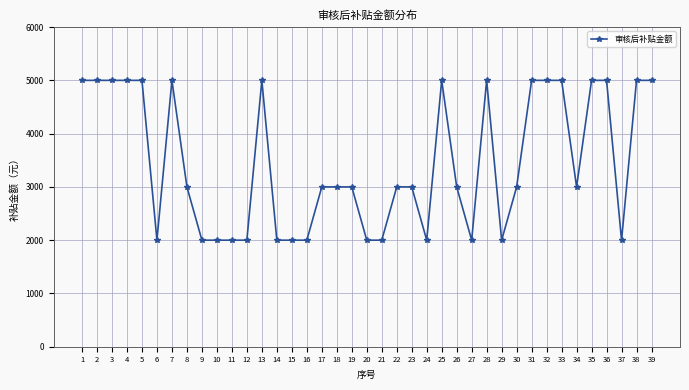

What is the smallest value displayed?

2000